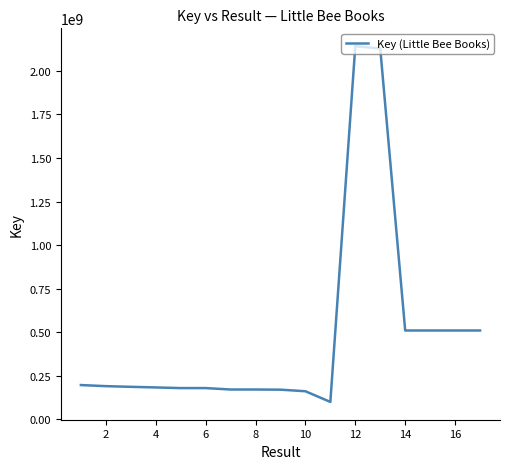

What is the average value?

483045676